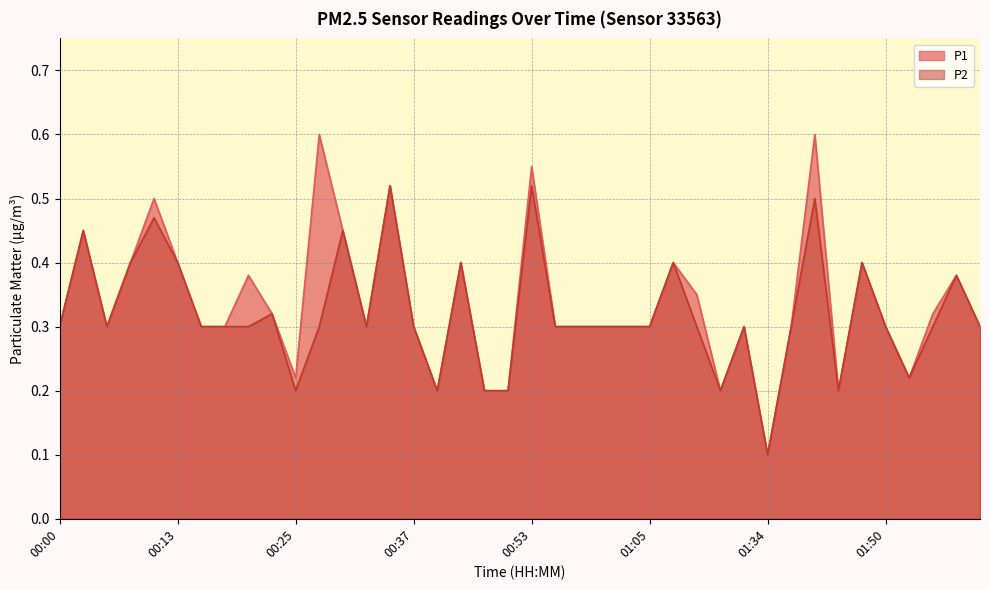

Rank the series by their maximum value, from lowest to highest.

P2, P1